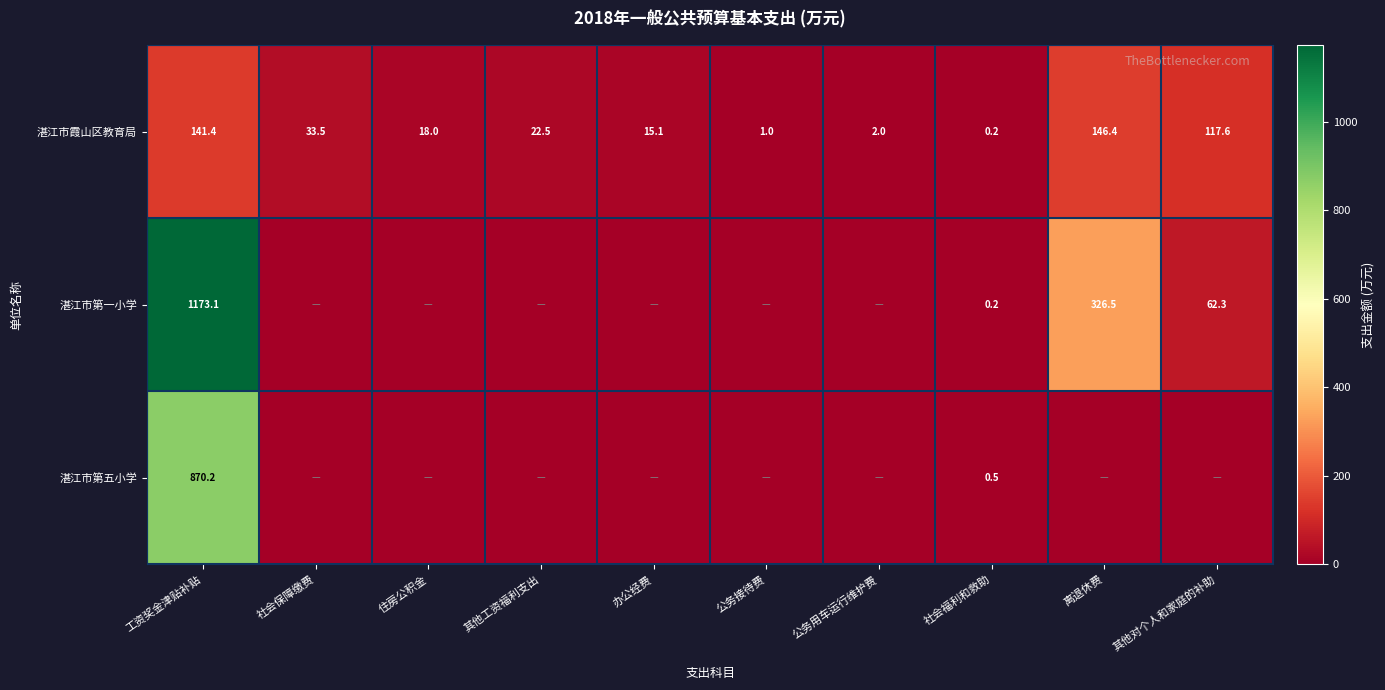

What is the difference between the maximum and minimum values in the 湛江市霞山区教育局 series?

146.2